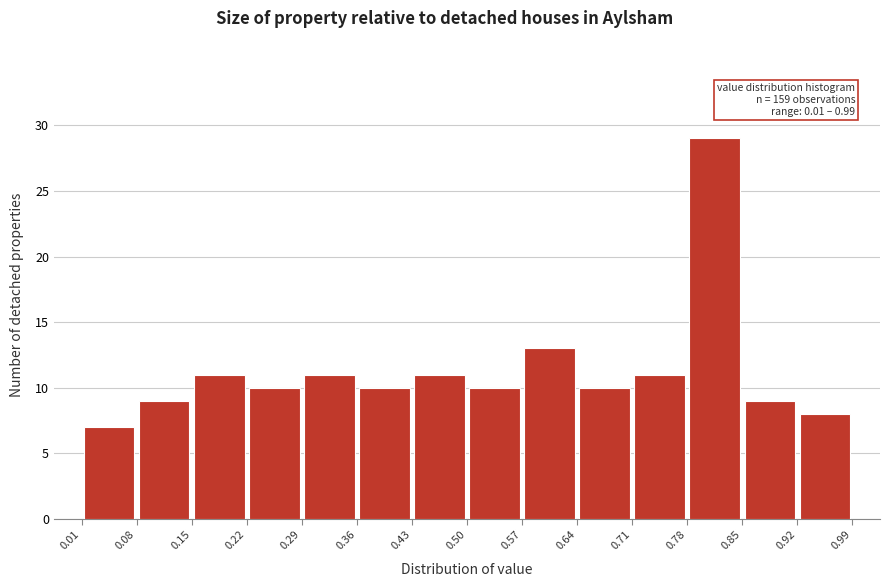

Over which range of the x-axis is the bar tallest?

0.78 to 0.85